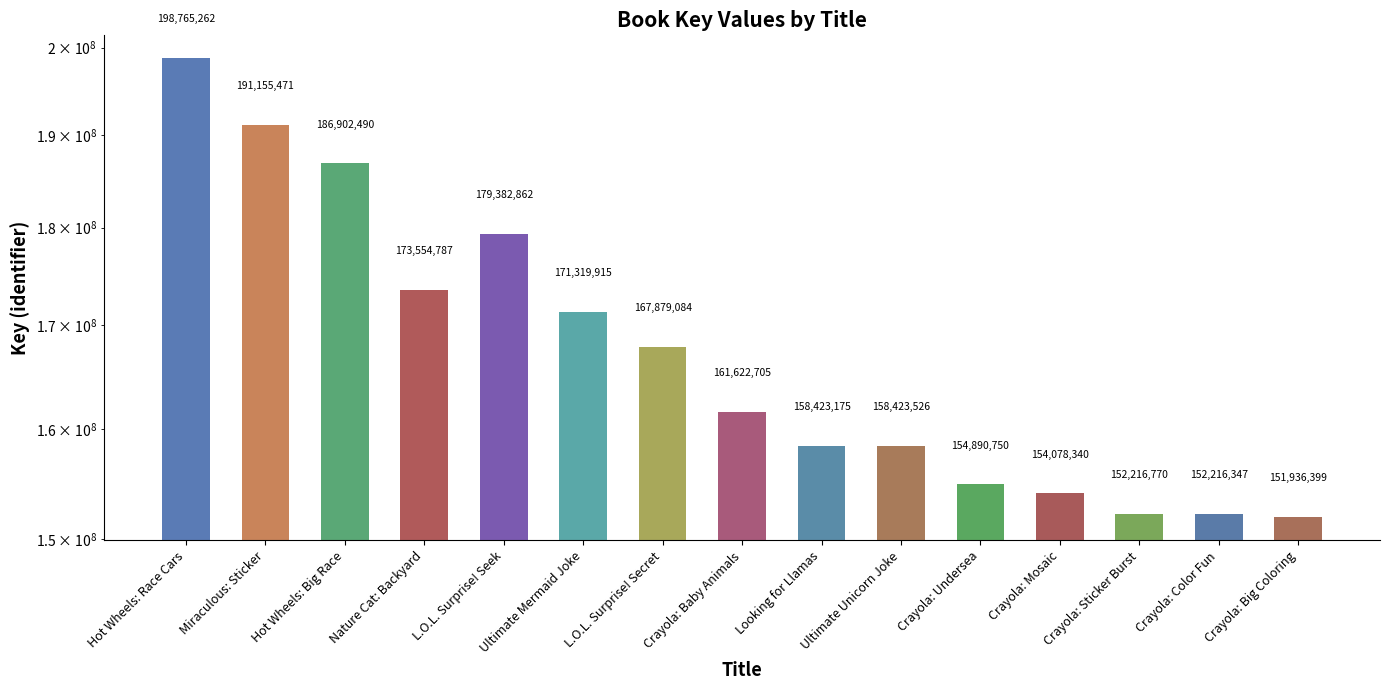

Where does the data first go above 161622705?

Hot Wheels: Race Cars